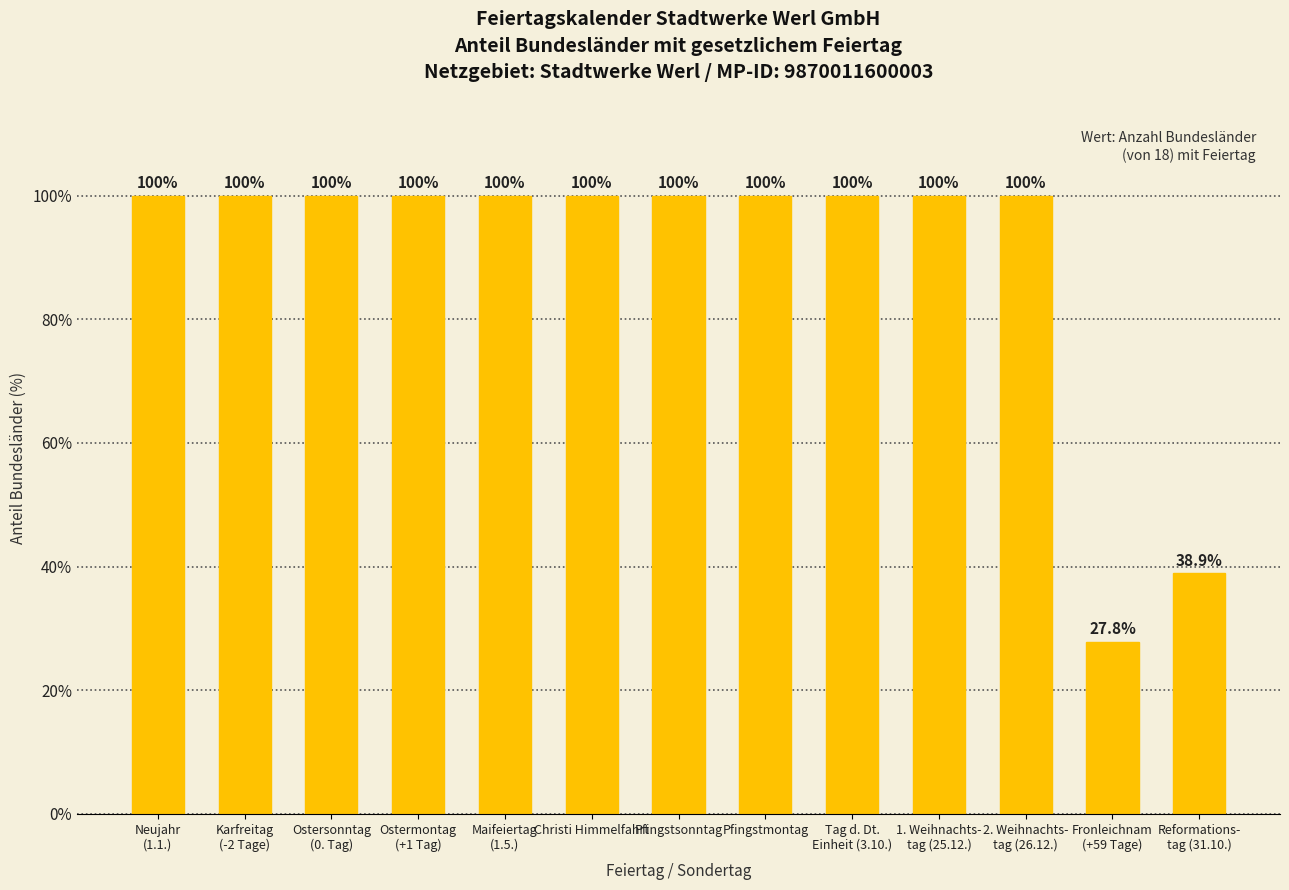

Where is the data nearest to the value 63?

Reformations-
tag (31.10.)